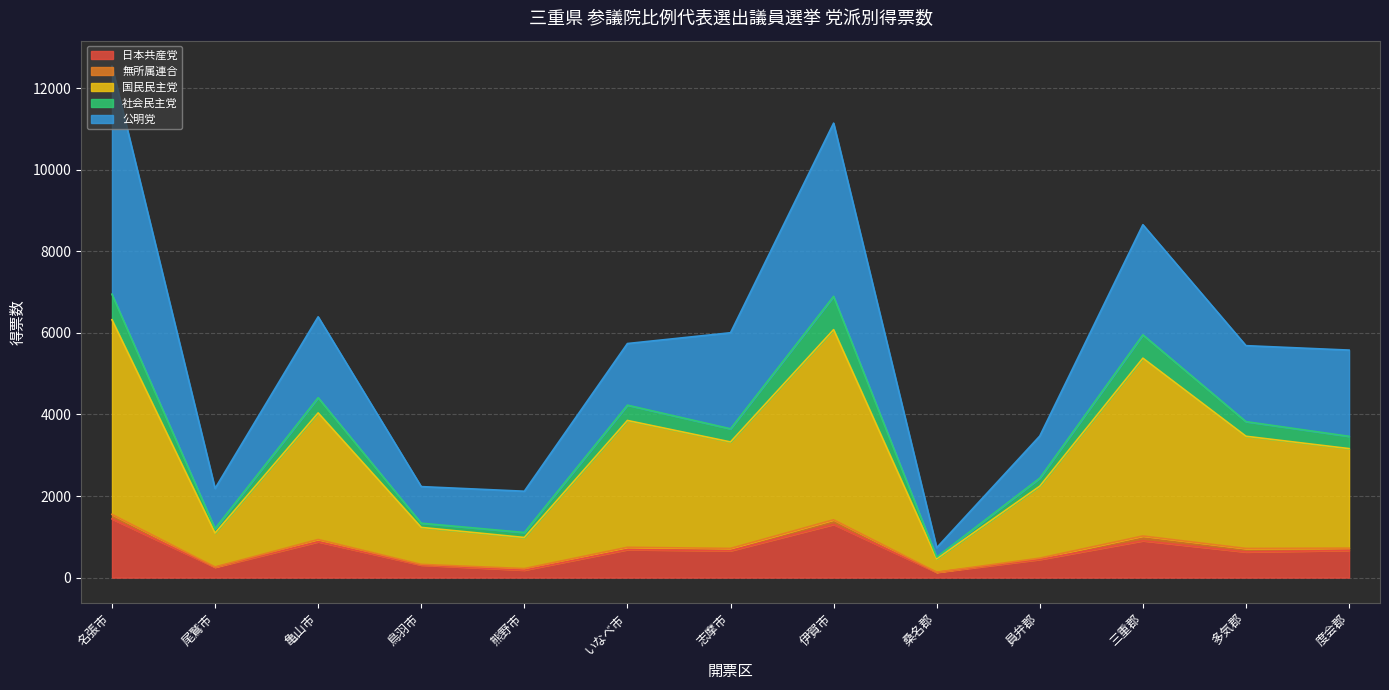

What position from the right is 伊賀市?

6